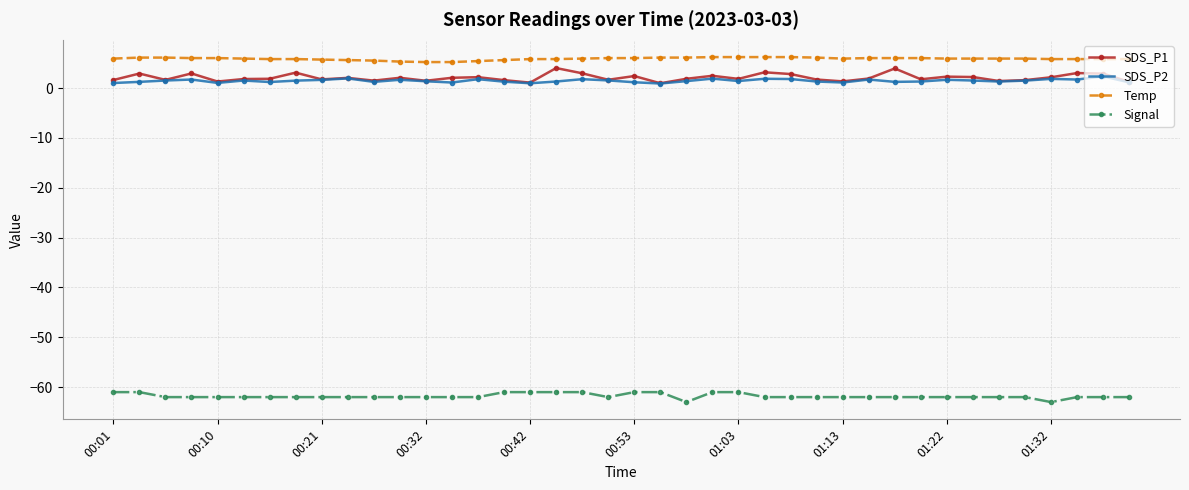

True or false: SDS_P2 has more than 2 points higher than both neighbors.

True